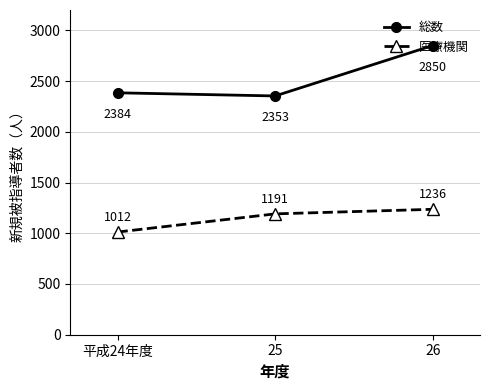

Count the 医療機関 values in the range 1012 to 1236.

3